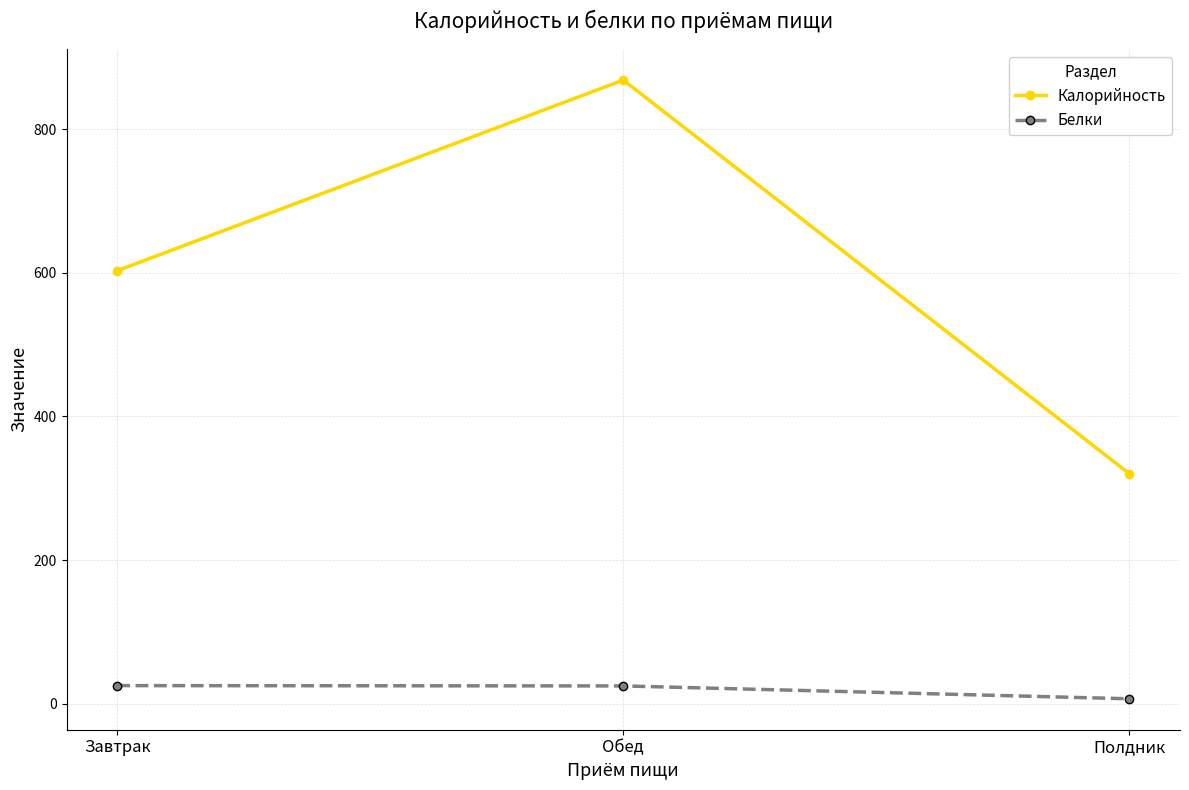

How many values in the Калорийность series are below 602?

1